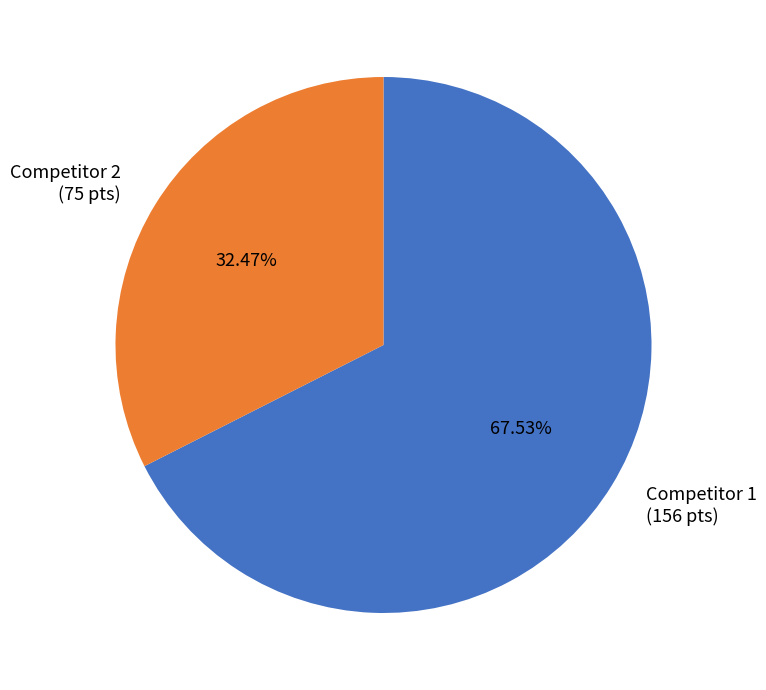

Between Competitor 1 (156 pts) and Competitor 2 (75 pts), which is larger?

Competitor 1 (156 pts)